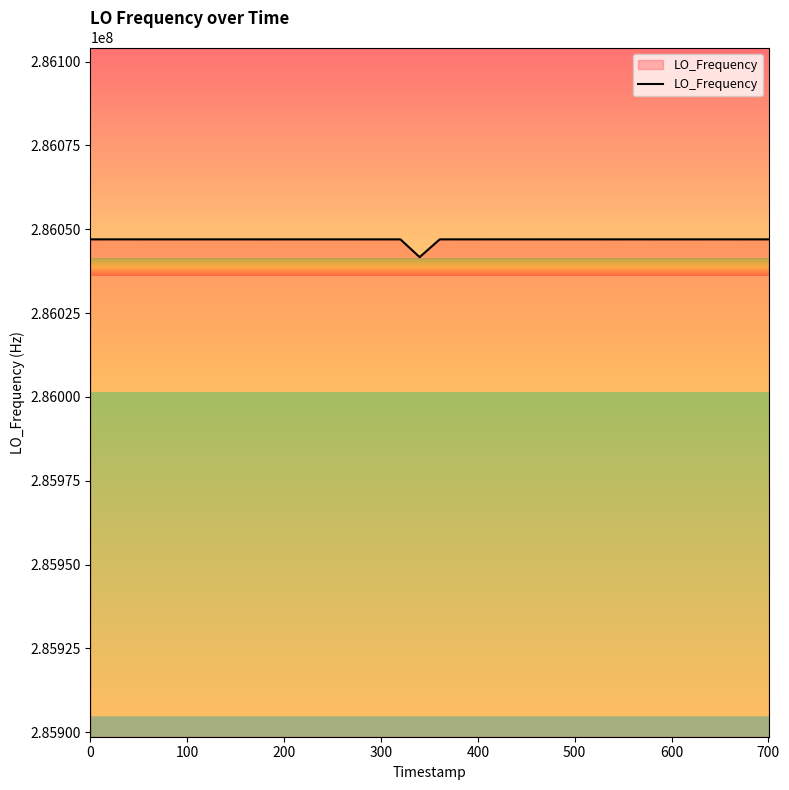

What is the difference between the maximum and minimum values?

5305.3